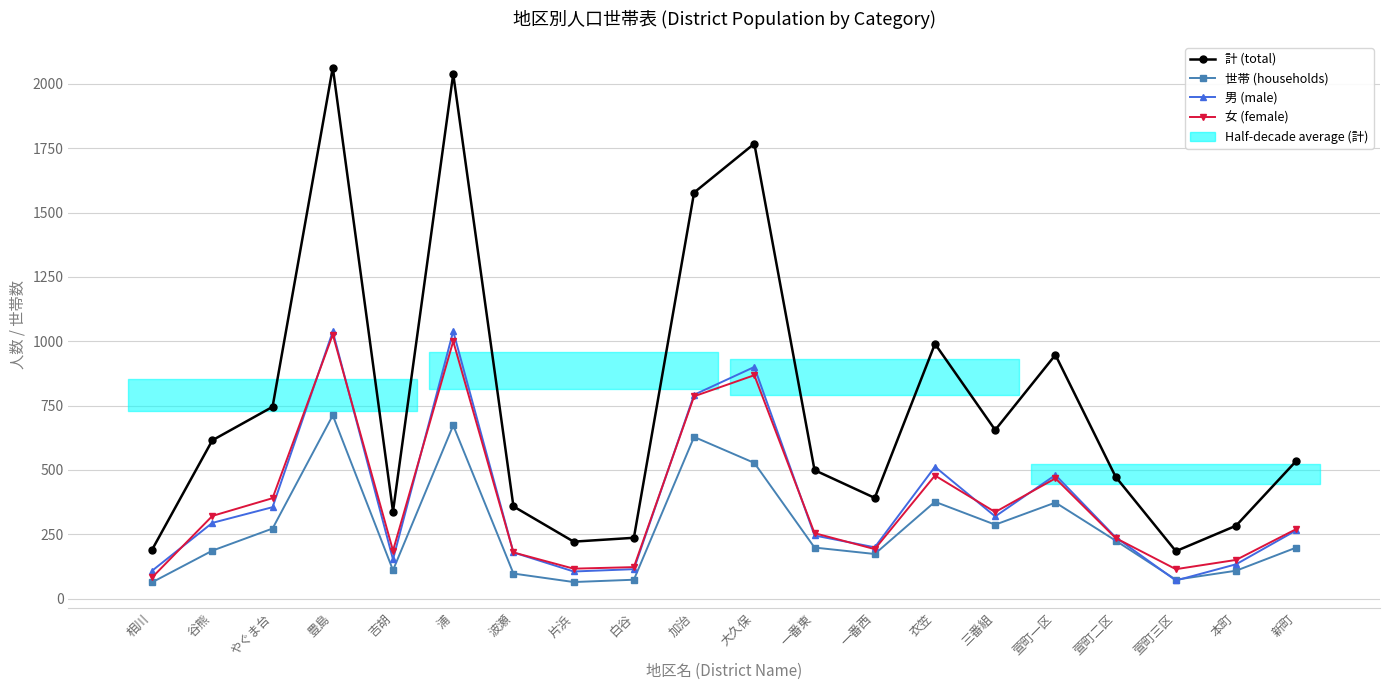

Does the chart display data point markers on the line(s)?

Yes